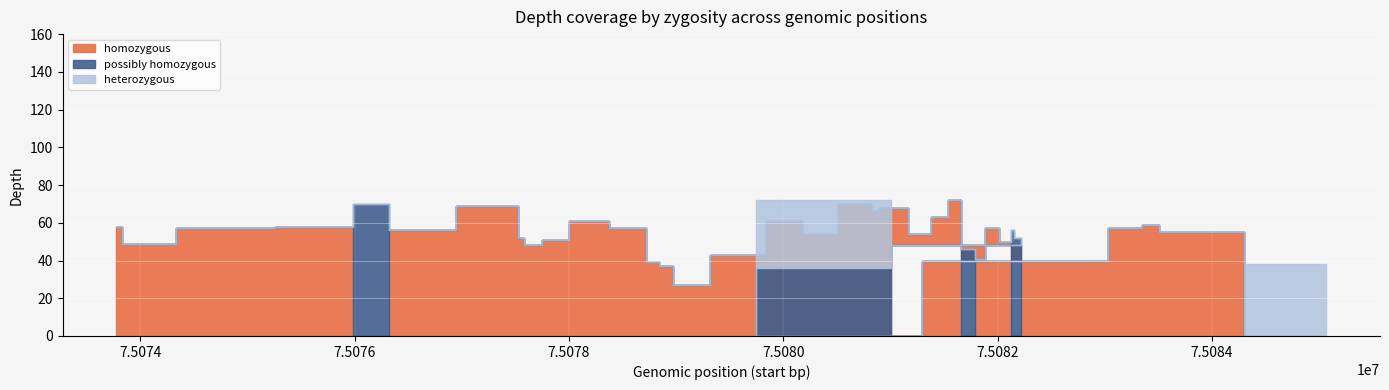

True or false: heterozygous and homozygous intersect in this chart.

True